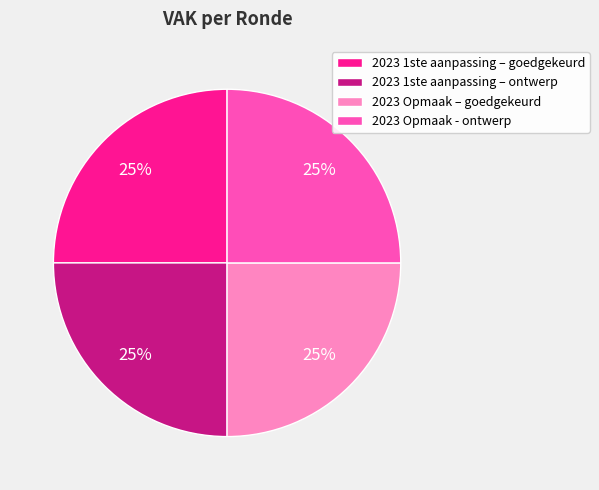

What percentage is the 2023 1ste aanpassing – ontwerp slice, to the nearest percent?

25%